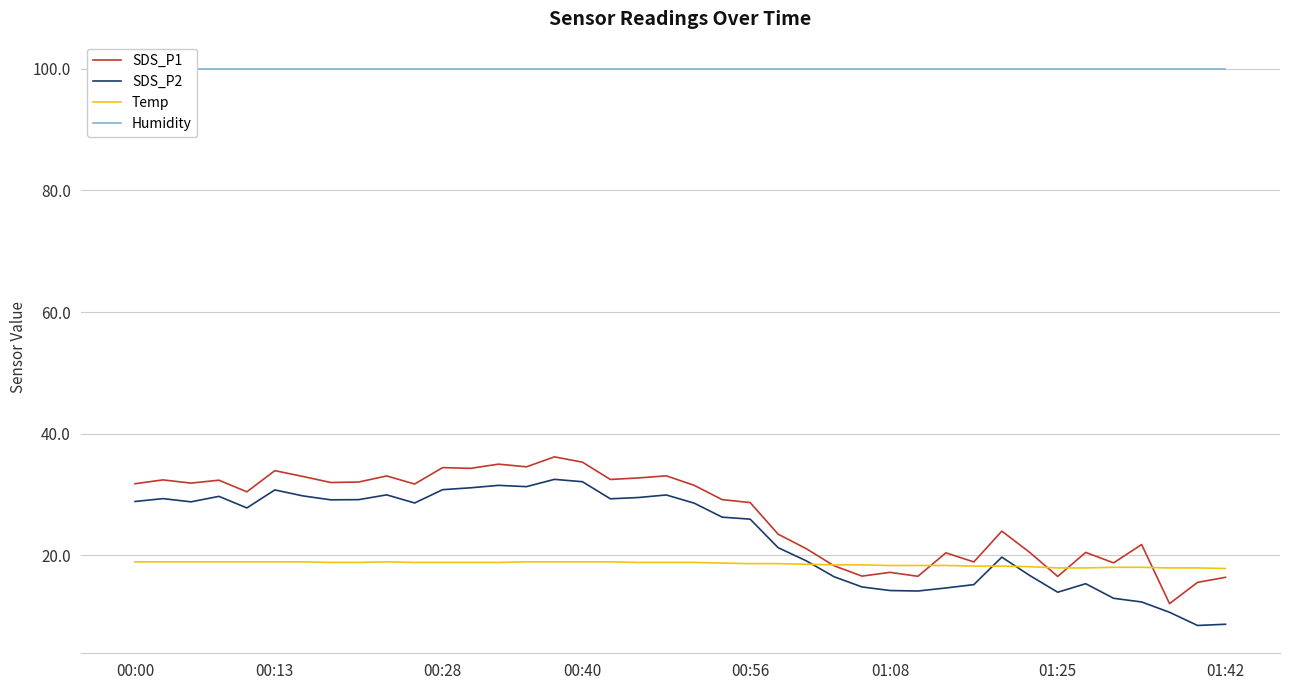

What is the lowest value of the Temp series?

17.8